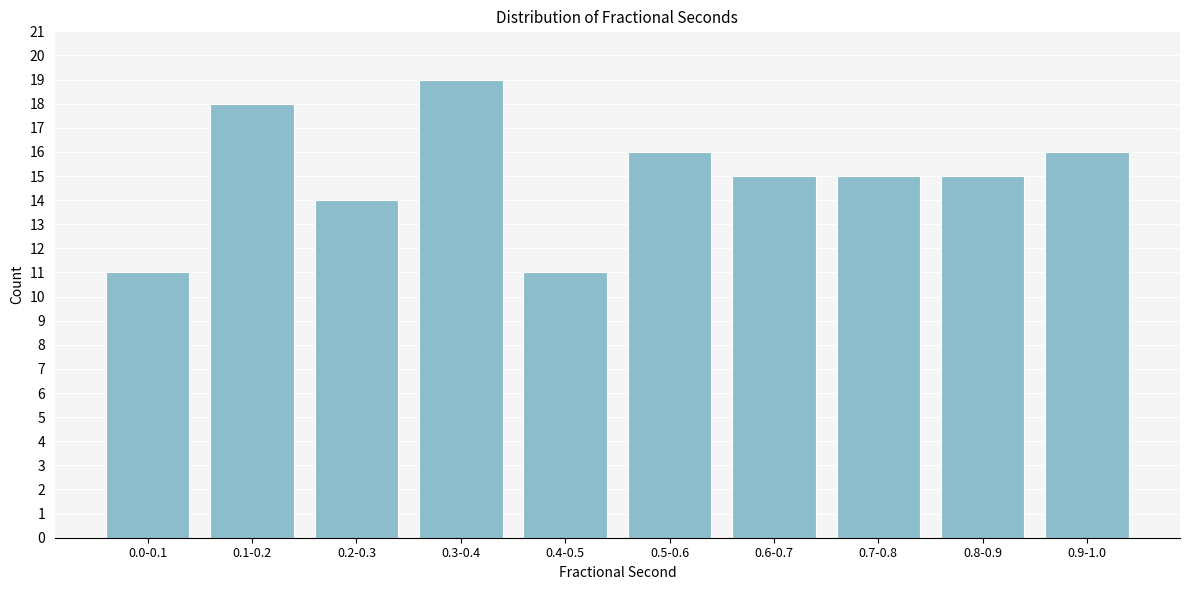

Reading right to left, list all the values displayed in this chart.

16	15	15	15	16	11	19	14	18	11